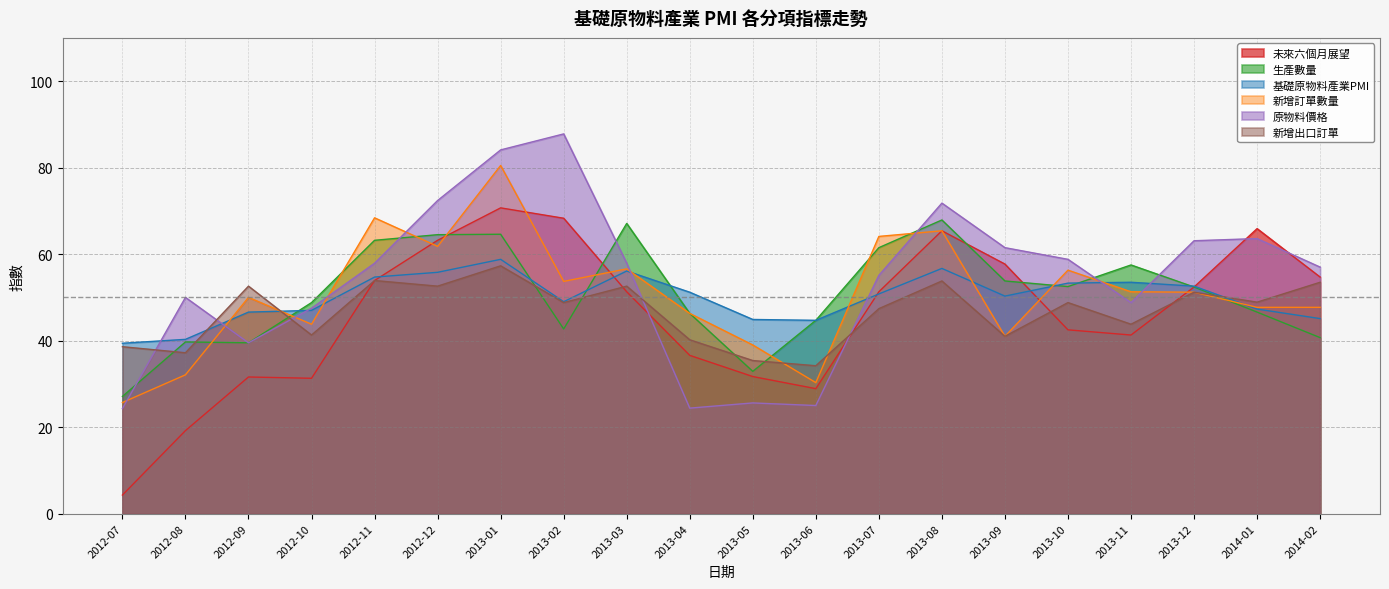

List the labels in order of 基礎原物料產業PMI value, smallest first.

2012-07, 2012-08, 2013-06, 2013-05, 2014-02, 2012-09, 2012-10, 2014-01, 2013-02, 2013-09, 2013-07, 2013-04, 2013-12, 2013-10, 2013-11, 2012-11, 2012-12, 2013-03, 2013-08, 2013-01